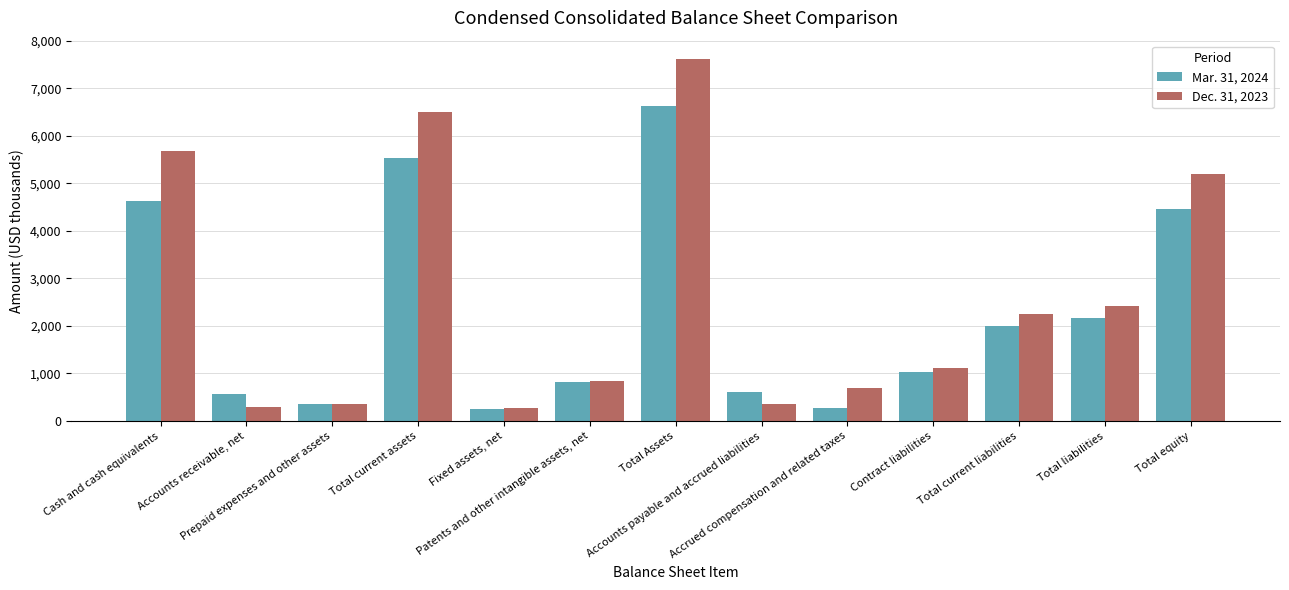

What is the label of the 3rd bar from the left?

Prepaid expenses and other assets